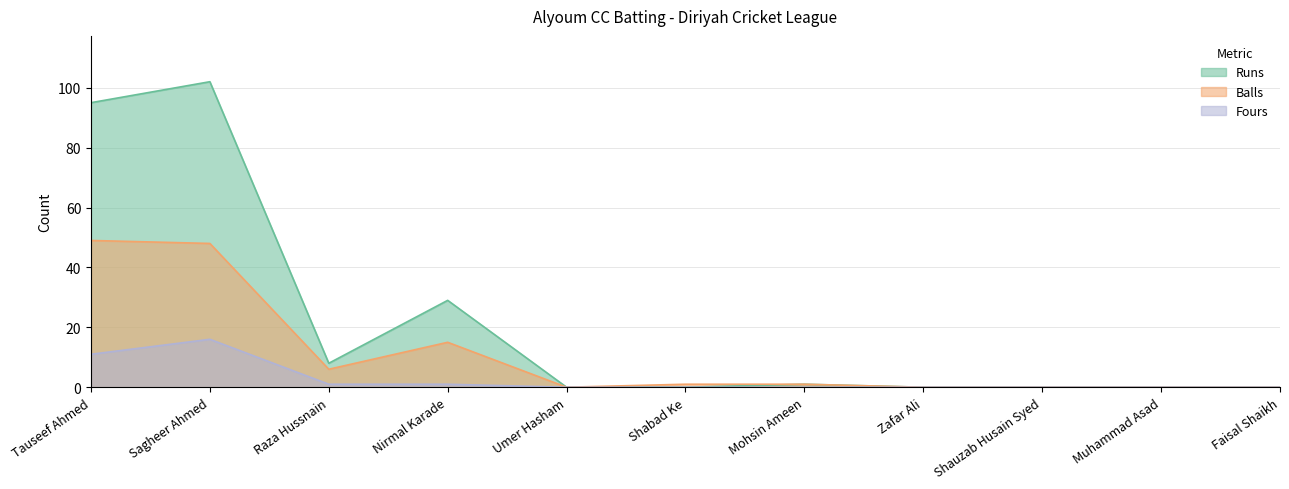

True or false: Runs and Balls intersect in this chart.

False